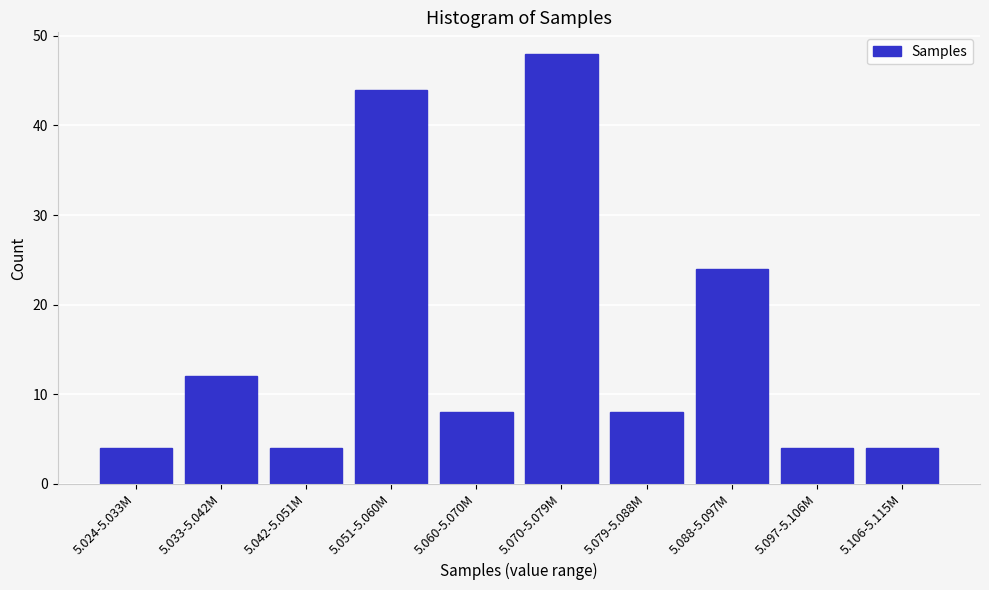

Reading left to right, extract all data points from this chart.

4	12	4	44	8	48	8	24	4	4